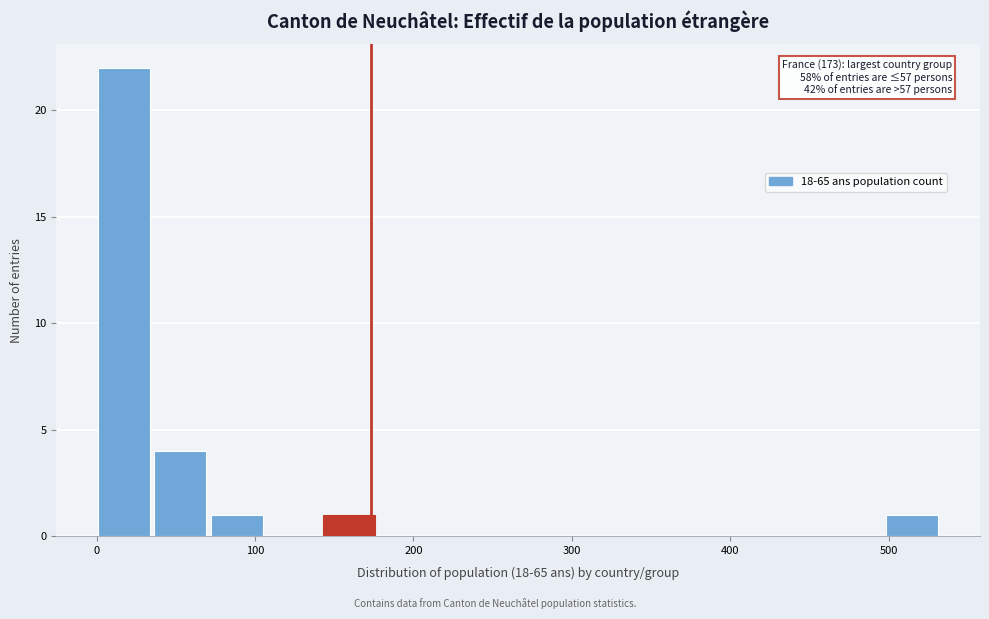

Read against the x-axis, roughly where is the centre of the tallest bar?

20